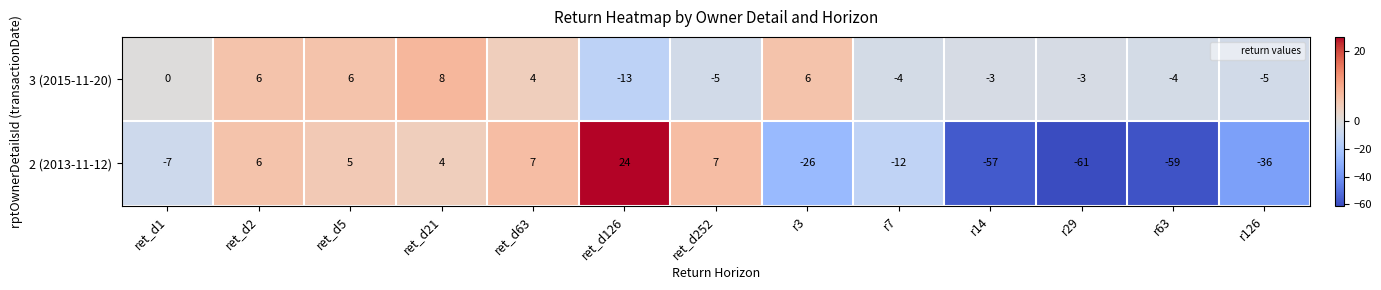

What is the smallest value displayed?

-61